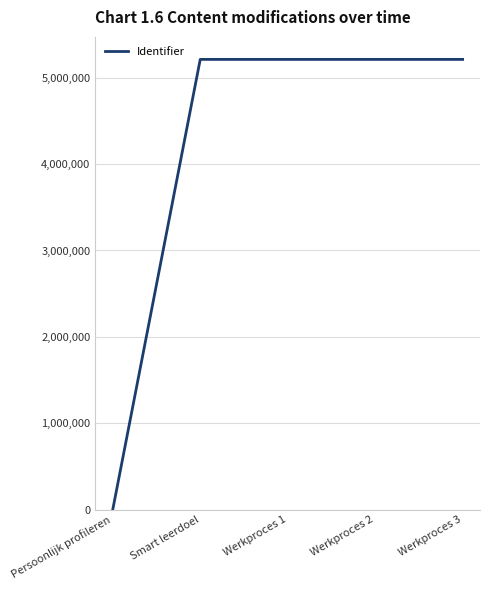

What position from the right is Smart leerdoel?

4